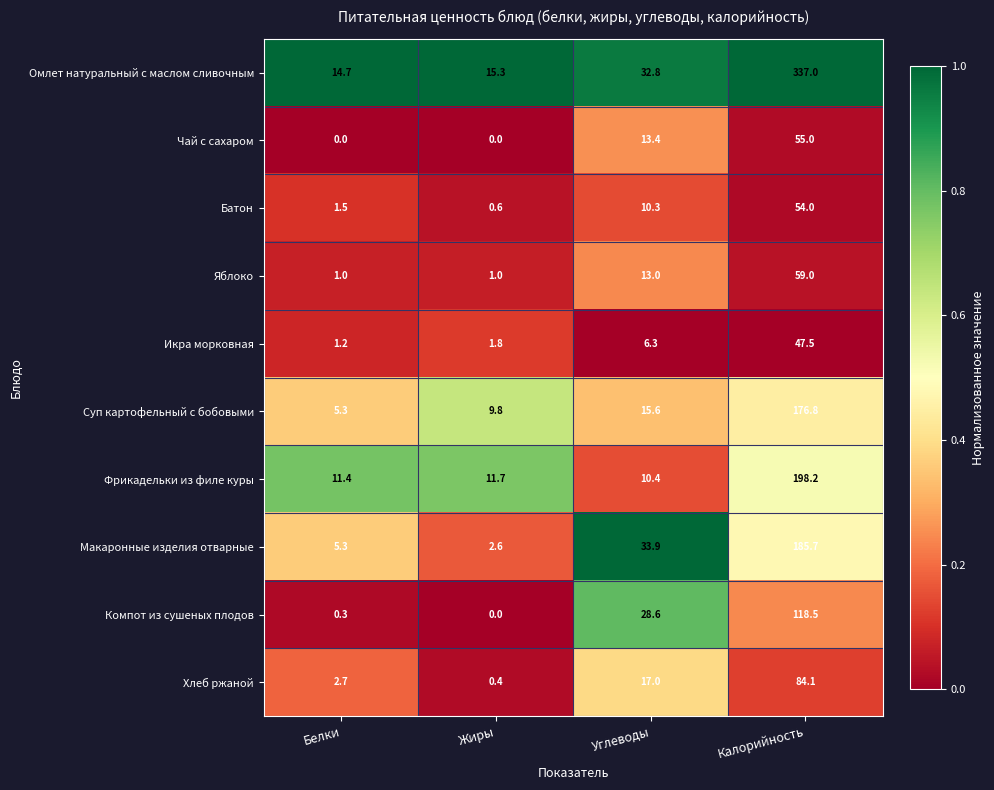

What is the greatest value displayed?

337.0